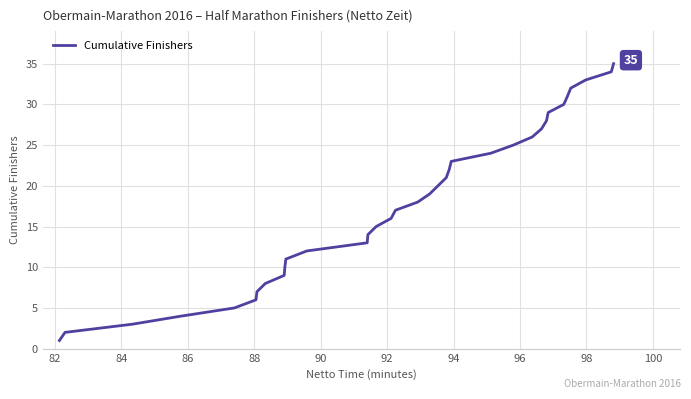

What is the greatest value displayed?

35